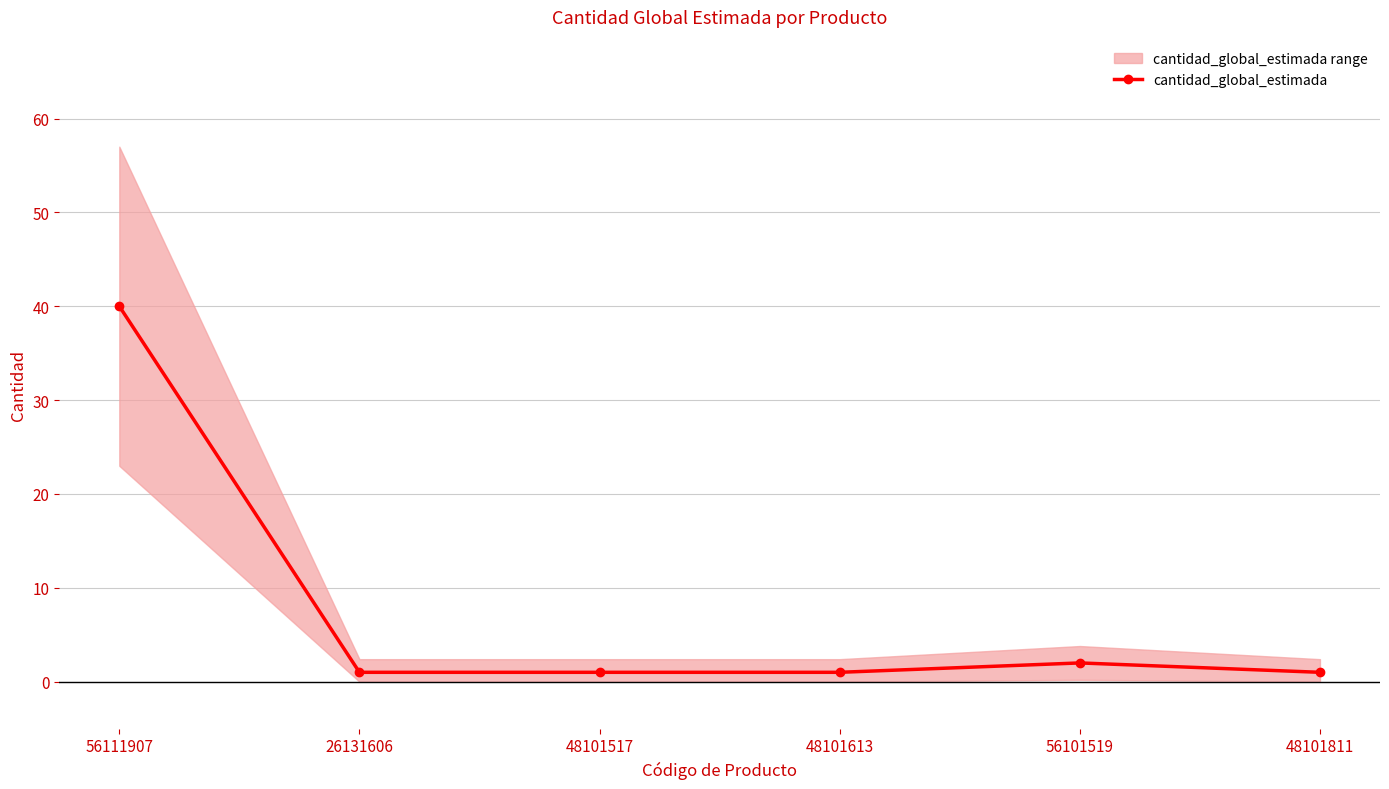

Reading right to left, list all the values displayed in this chart.

48101811=1	56101519=2	48101613=1	48101517=1	26131606=1	56111907=40